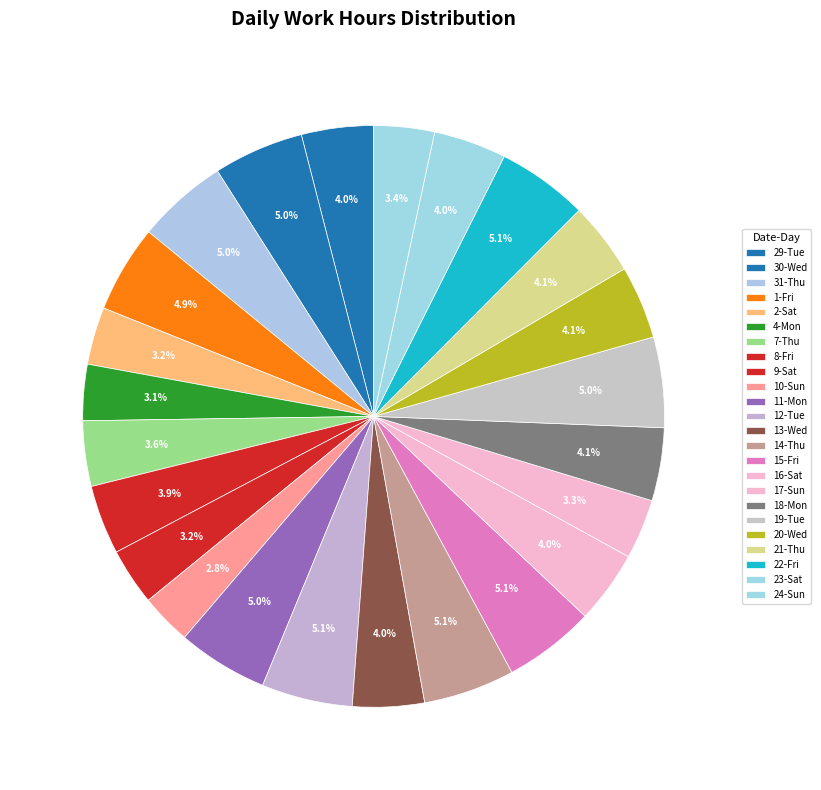

How many slices are in this pie chart?

24